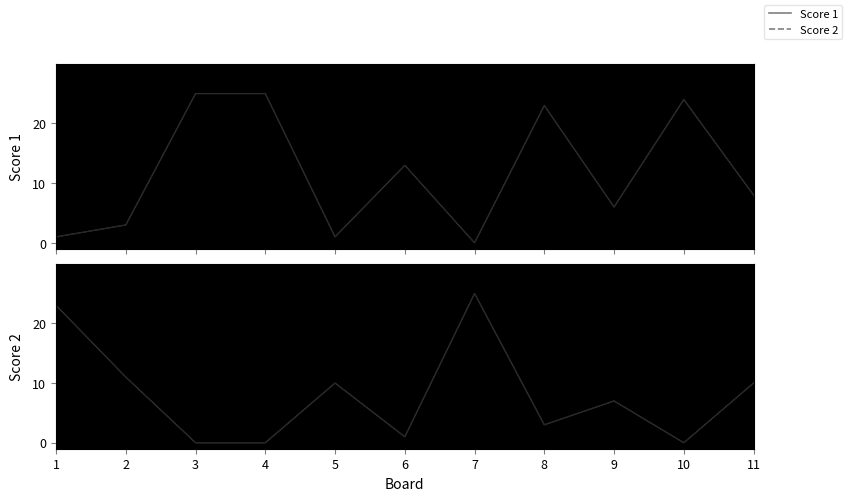

Which category has the lowest value across all series?

7